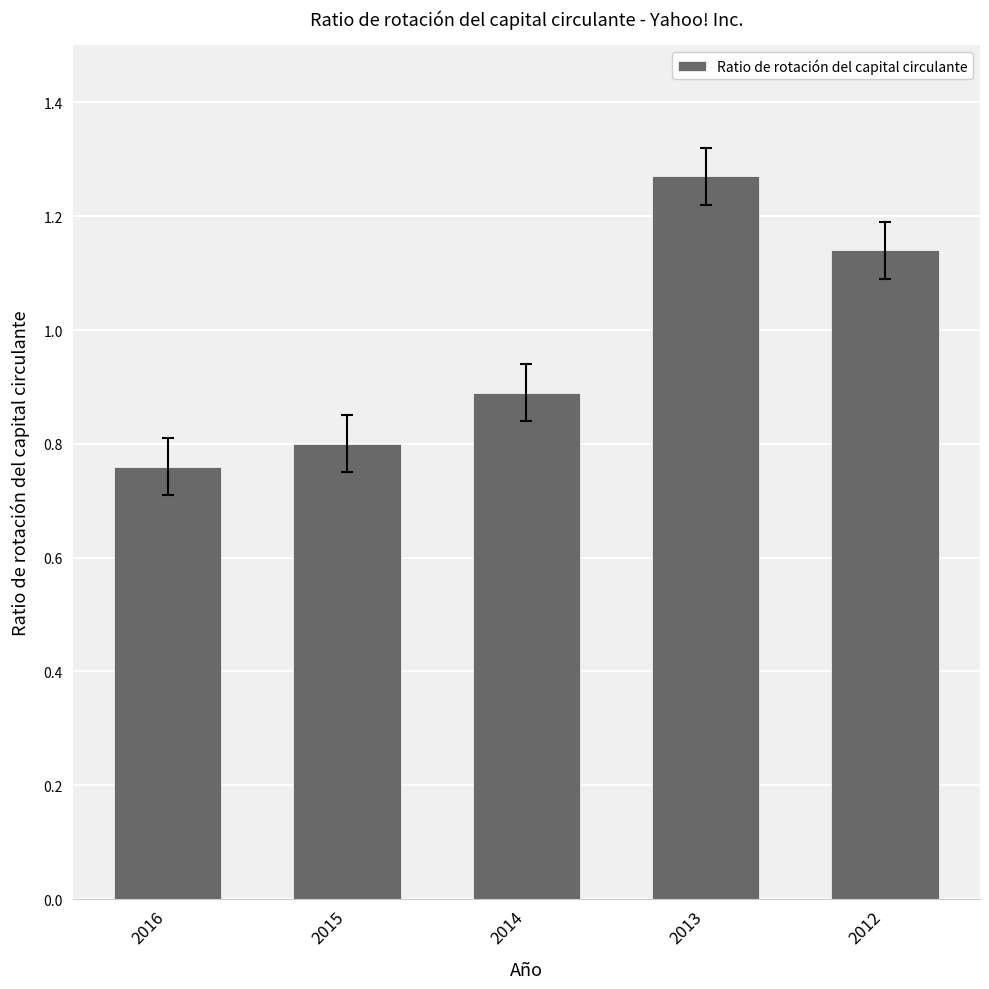

The value at 2014 is 0.9. True or false?

True